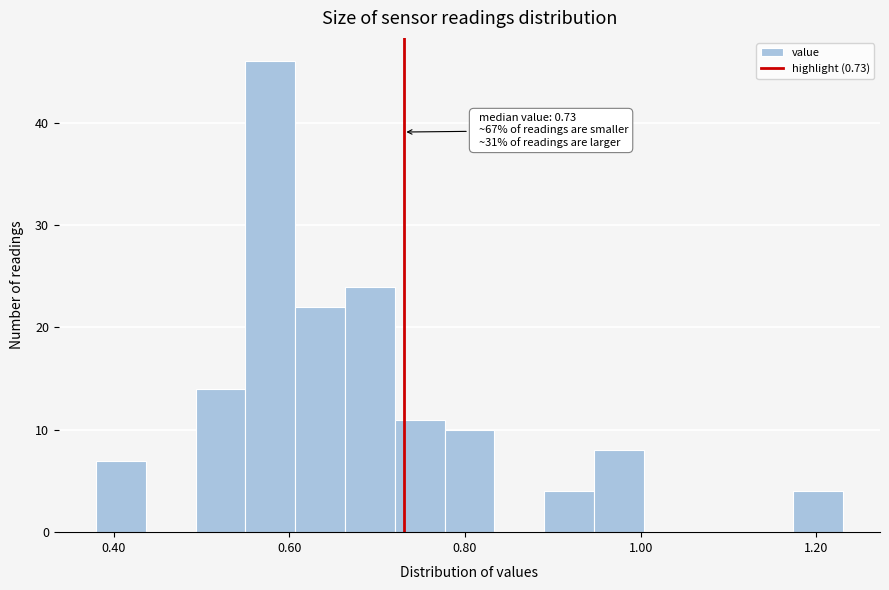

Around what value on the x-axis is the tallest bar? Give the approximate position of its centre, as read against the axis.

0.58